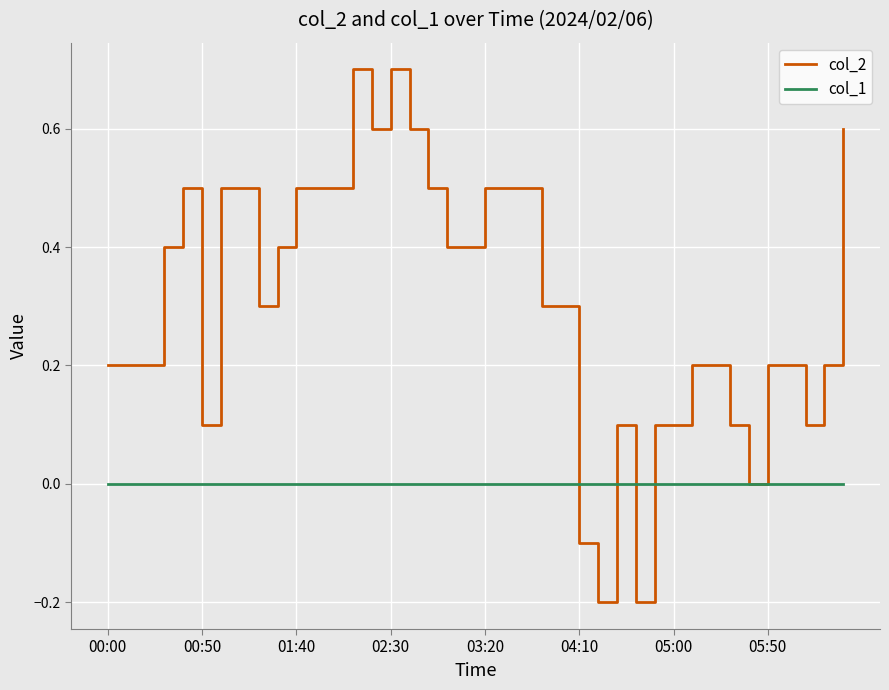

What is the minimum value for col_2?

-0.2